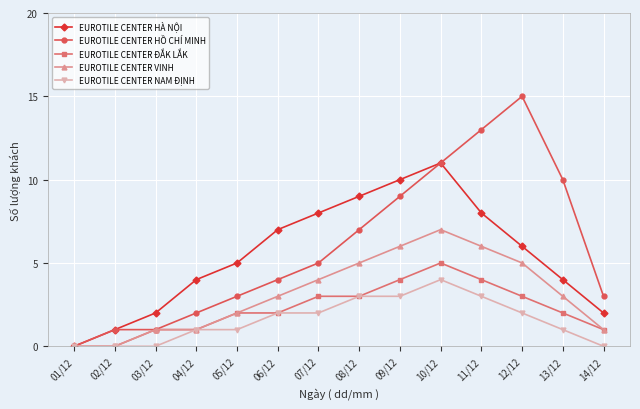

Which series has the widest spread of values?

EUROTILE CENTER HỒ CHÍ MINH